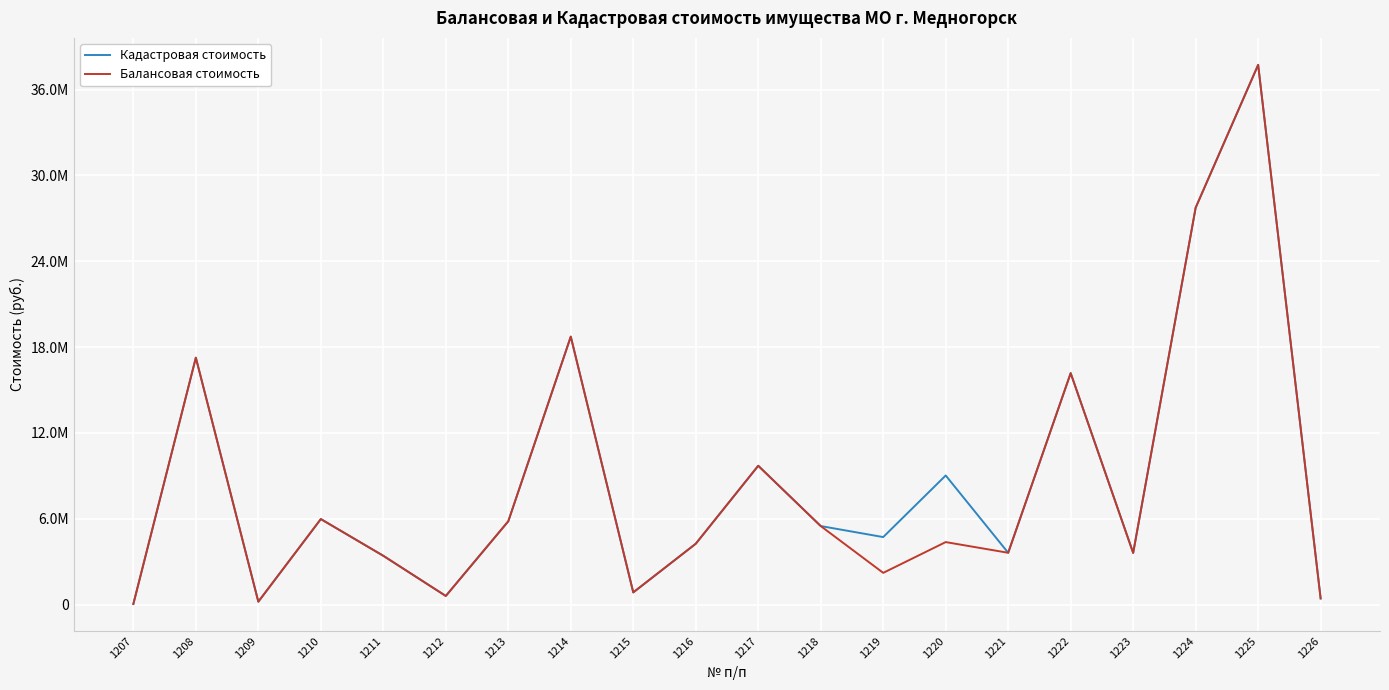

What is the highest value of the Балансовая стоимость series?

37733871.0